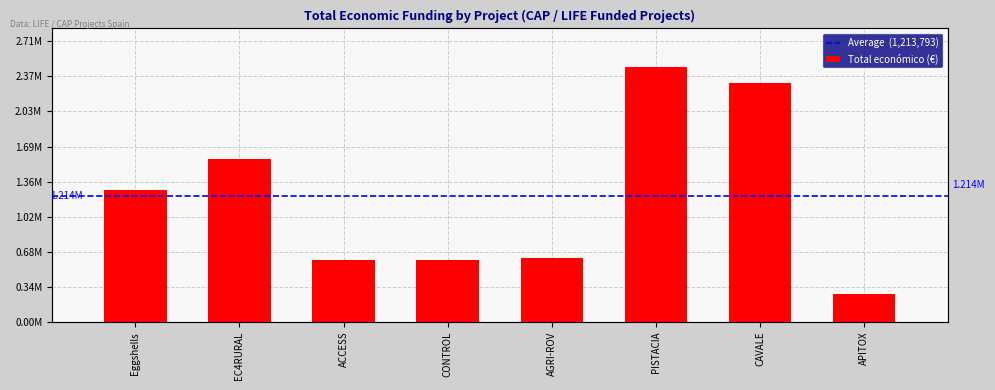

How many data points does each series have?

8